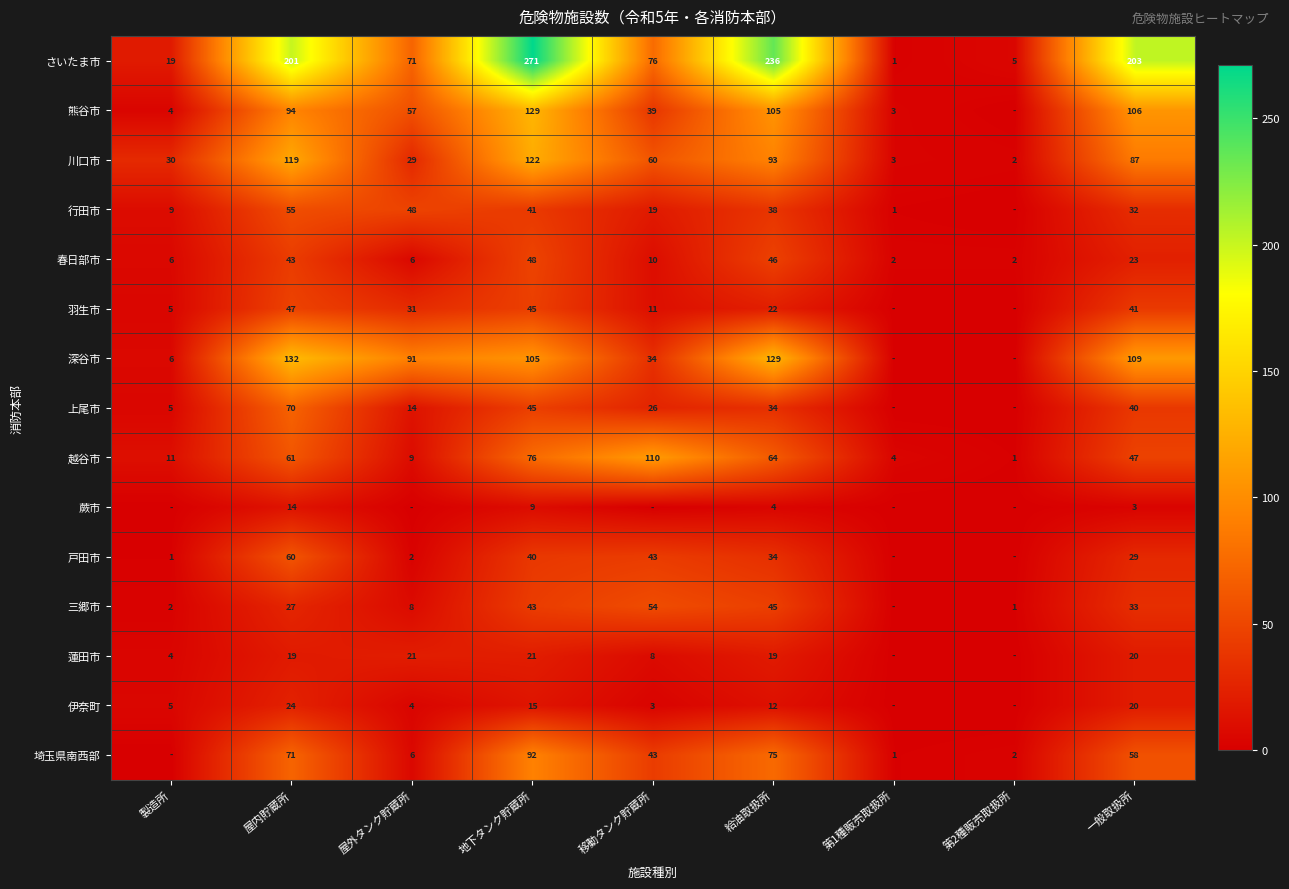

Is the value of 戸田市 at 一般取扱所 greater than the value of 川口市 at 第1種販売取扱所?

Yes